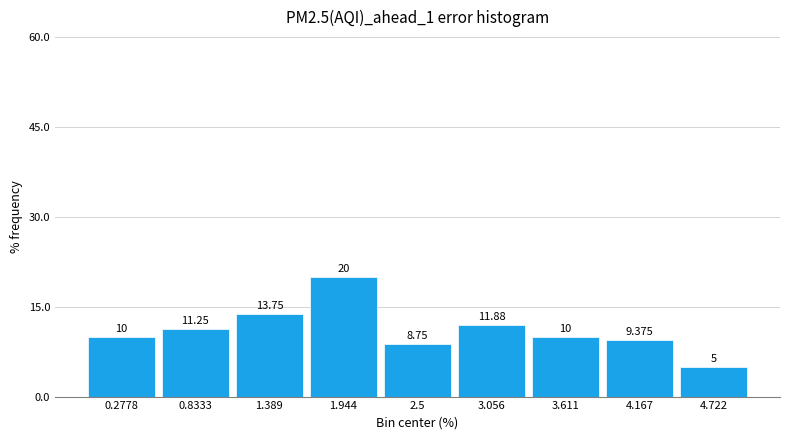

What is the height of the bar covering 2.2 to 2.8 on the x-axis? The bar edges are not printed on the chart, so give them approximately, as read against the axis.

8.750